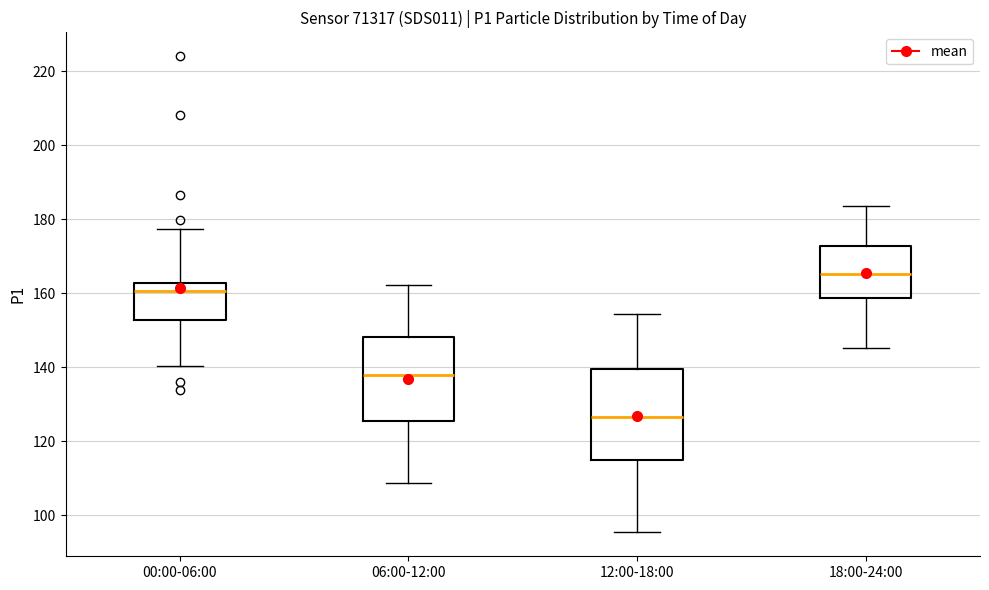

Reading left to right, transcribe this box plot: for each box, give where its median line is, the range the box spans, and where its two whiskers end, as read against the y-axis. The values are not printed on the chart, so give them approximately, as read against the axis.

00:00-06:00: median 160, box 152 to 162, whiskers 140 to 178
06:00-12:00: median 138, box 126 to 148, whiskers 108 to 162
12:00-18:00: median 126, box 114 to 140, whiskers 96 to 154
18:00-24:00: median 166, box 158 to 172, whiskers 146 to 184